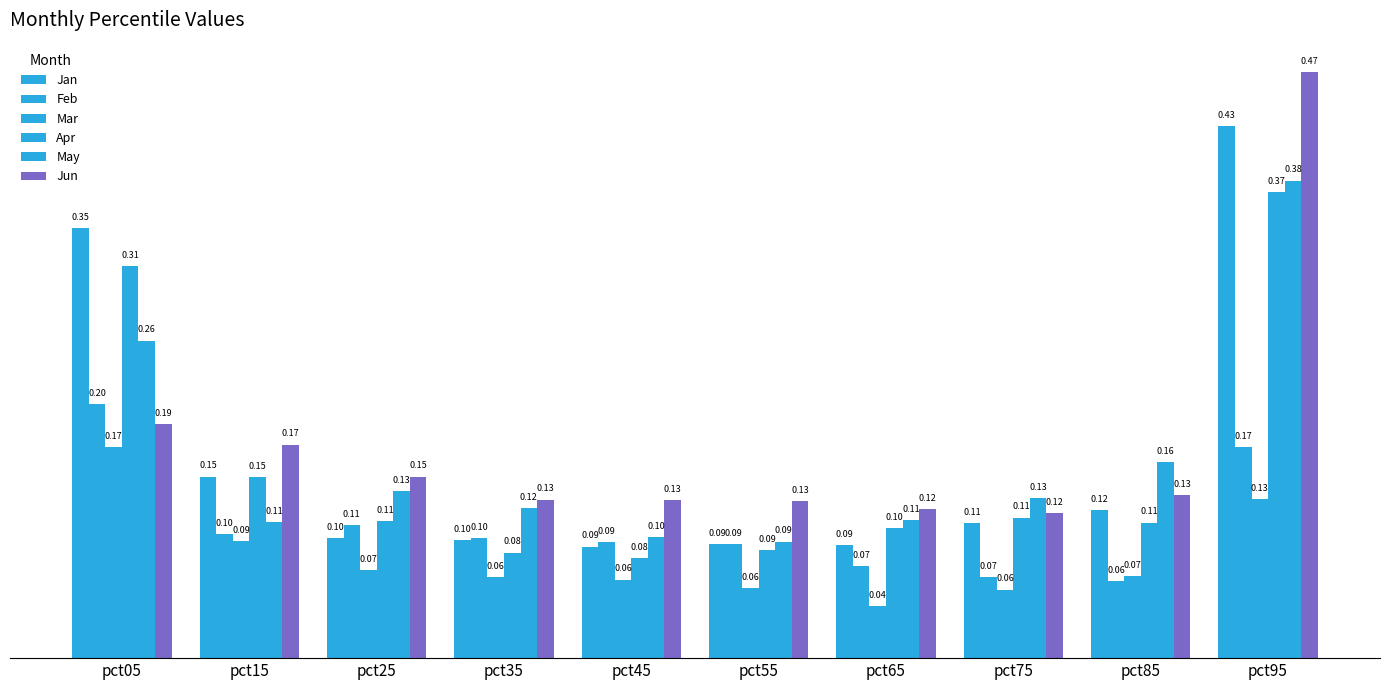

Does the chart contain stacked bars?

No